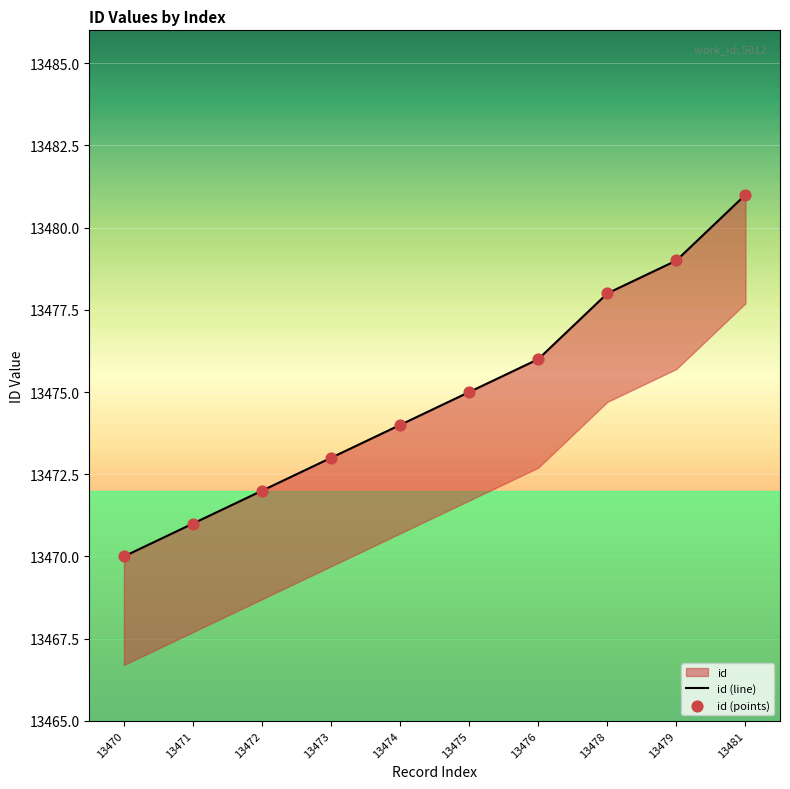

Is the value of id (line) at 13471 greater than the value of id (points) at 13478?

No